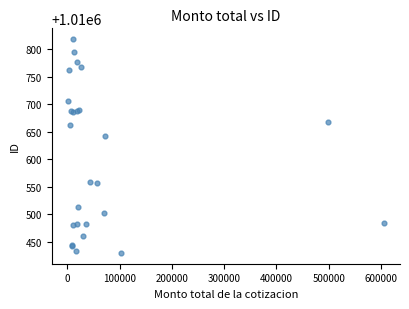

What Y value in the scatter plot is closest to 1010624?

1010643